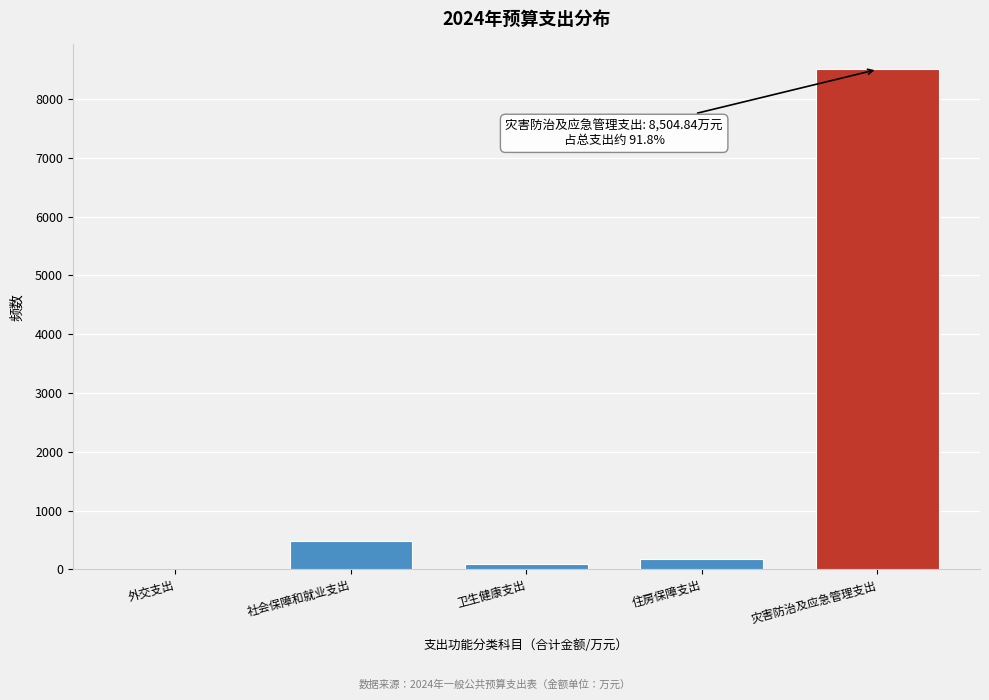

Reading left to right, extract all data points from this chart.

外交支出=4.1	社会保障和就业支出=489.7	卫生健康支出=88.1	住房保障支出=173.8	灾害防治及应急管理支出=8504.8